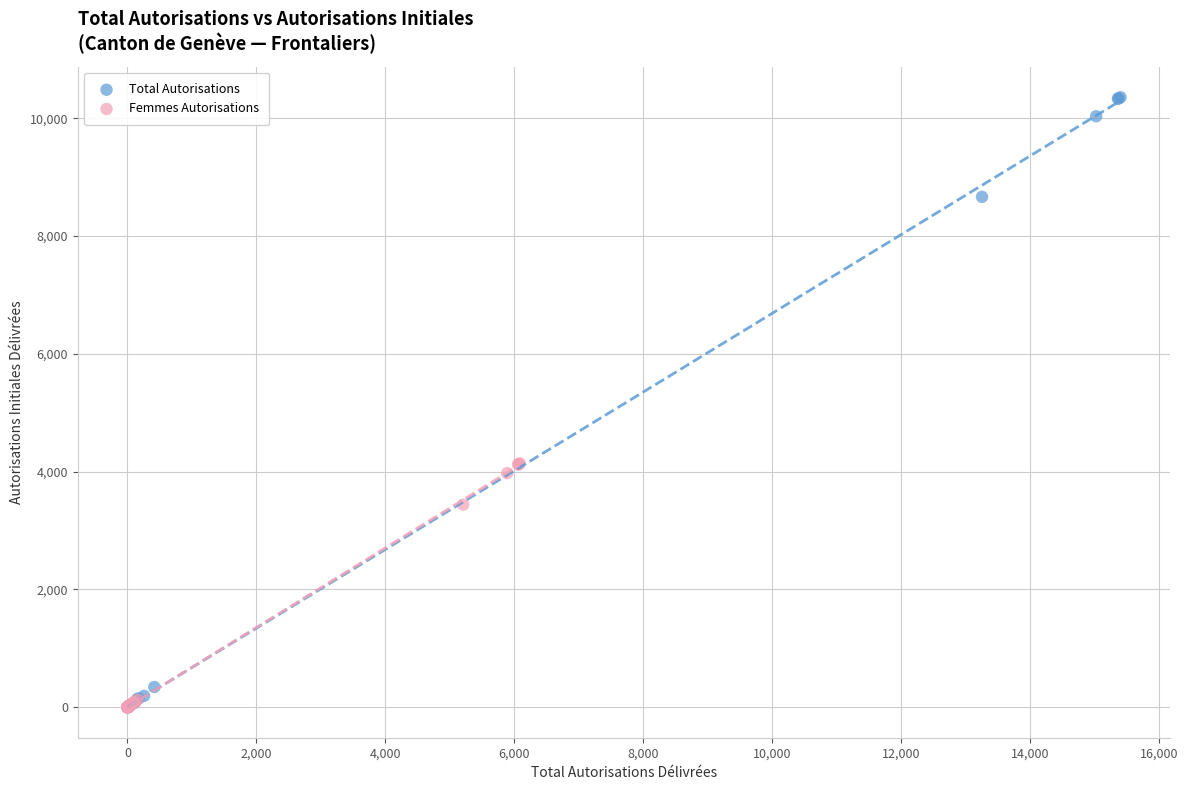

Which series has the widest spread of Y values?

Total Autorisations